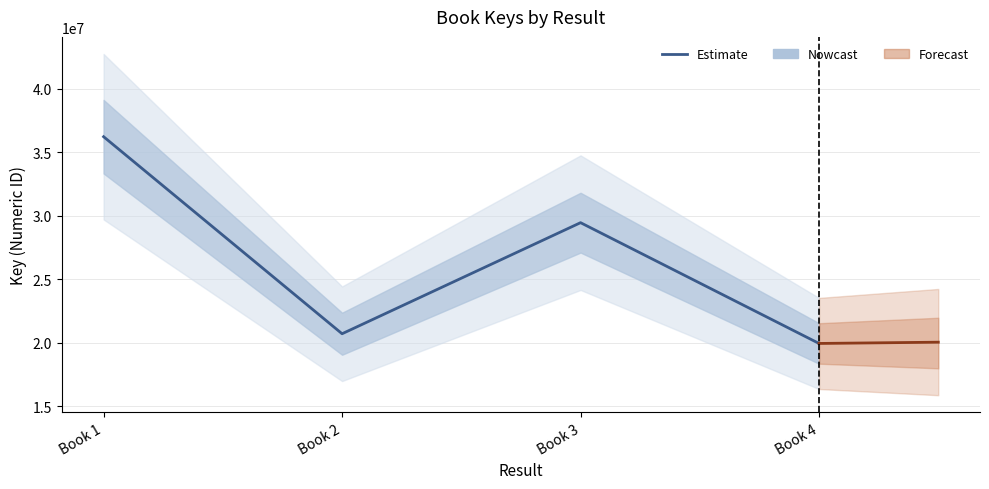

How many values are below 29440913?

2